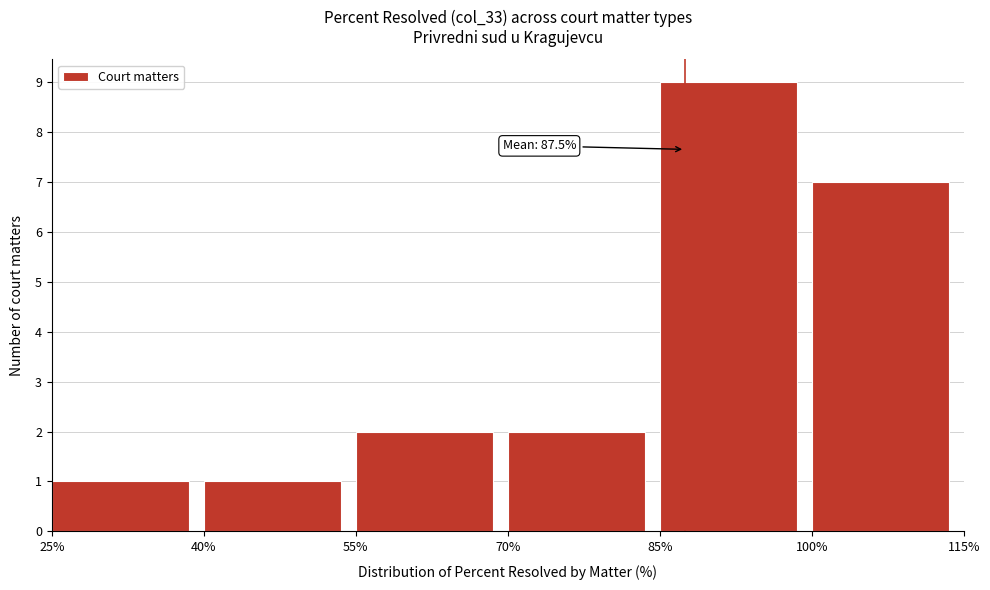

Which range on the x-axis has the tallest bar?

85% to 100%